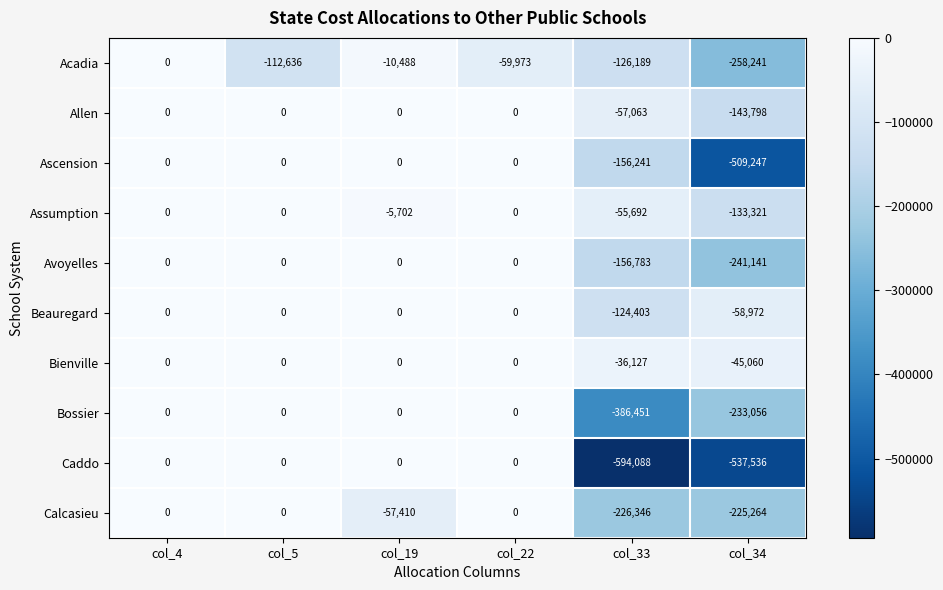

Rank the series at col_34 from highest to lowest value.

Bienville, Beauregard, Assumption, Allen, Calcasieu, Bossier, Avoyelles, Acadia, Ascension, Caddo